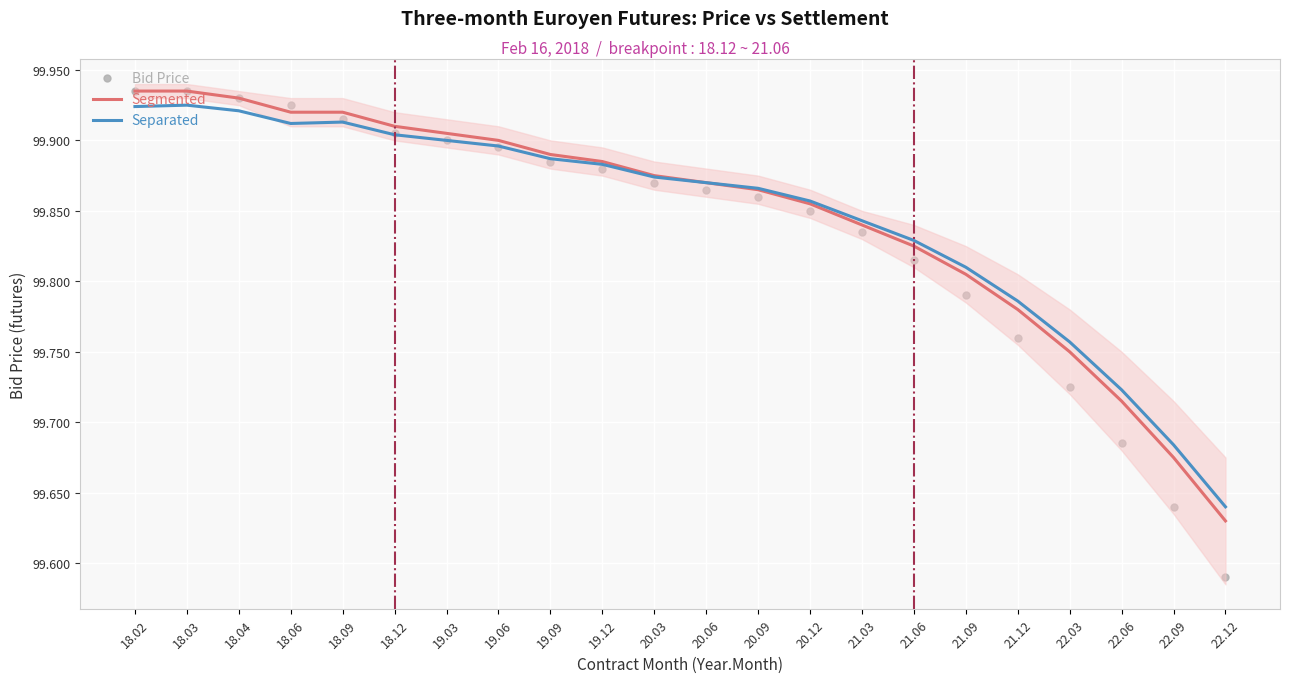

How many Segmented values are between 99 and 100?

22